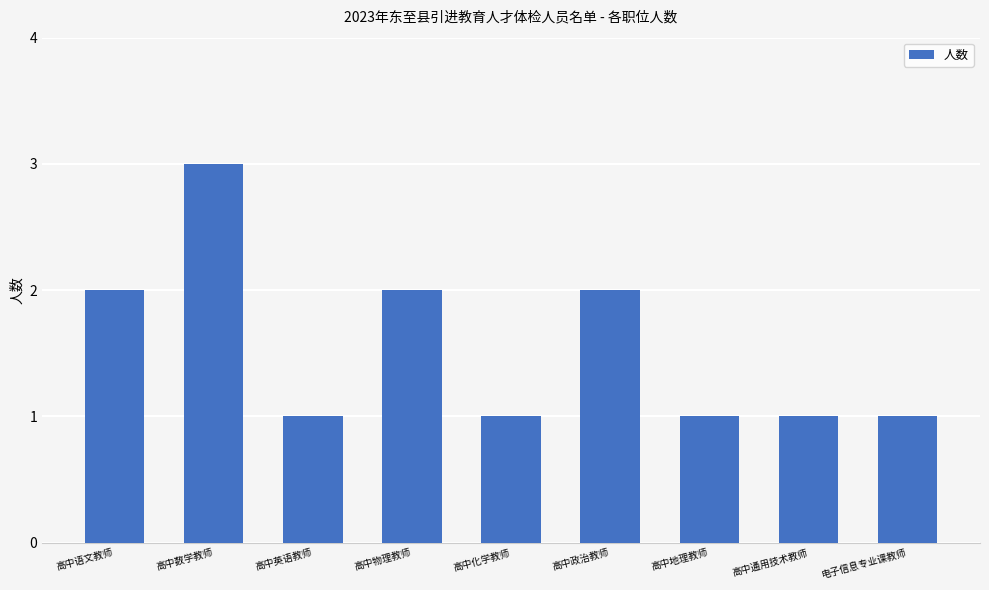

What is the label of the 3rd bar from the right?

高中地理教师